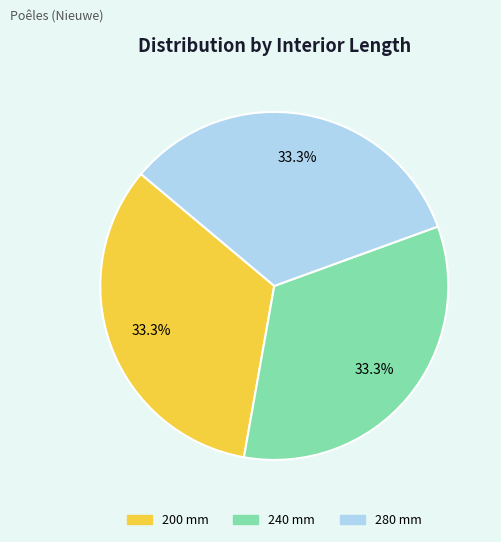

To the nearest percent, what is the average slice percentage?

33%